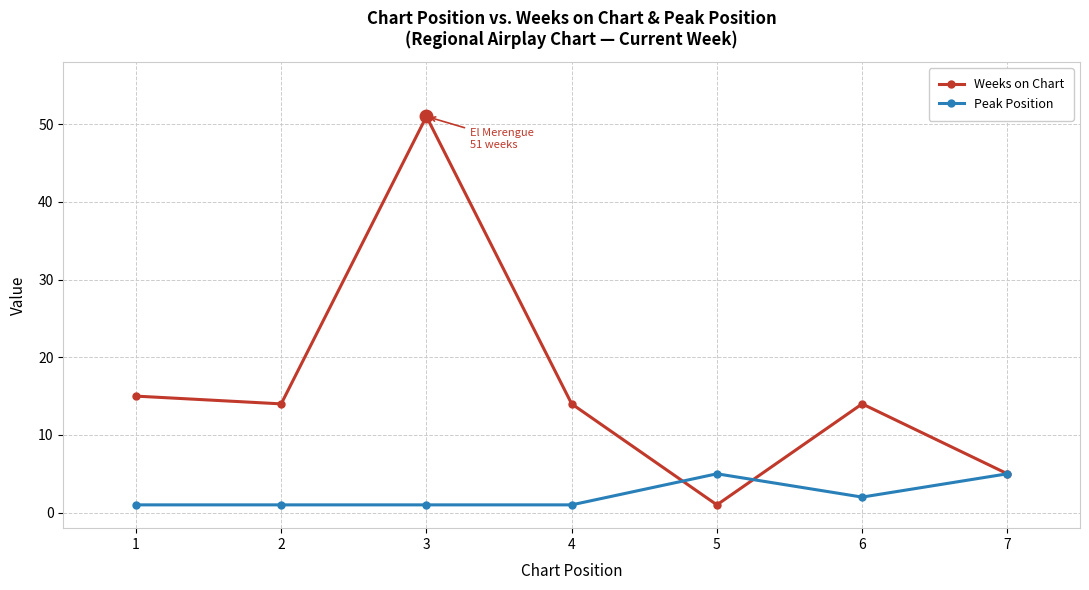

Count the number of categories in the chart.

7